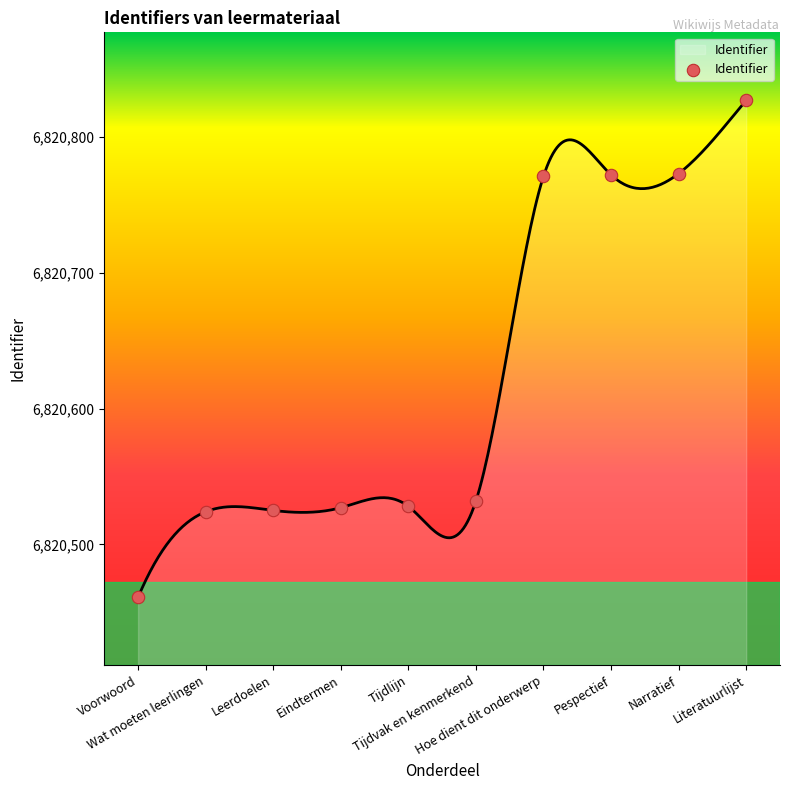

What is the ratio of the value at Tijdvak en kenmerkend to the value at Tijdlijn?

1.0